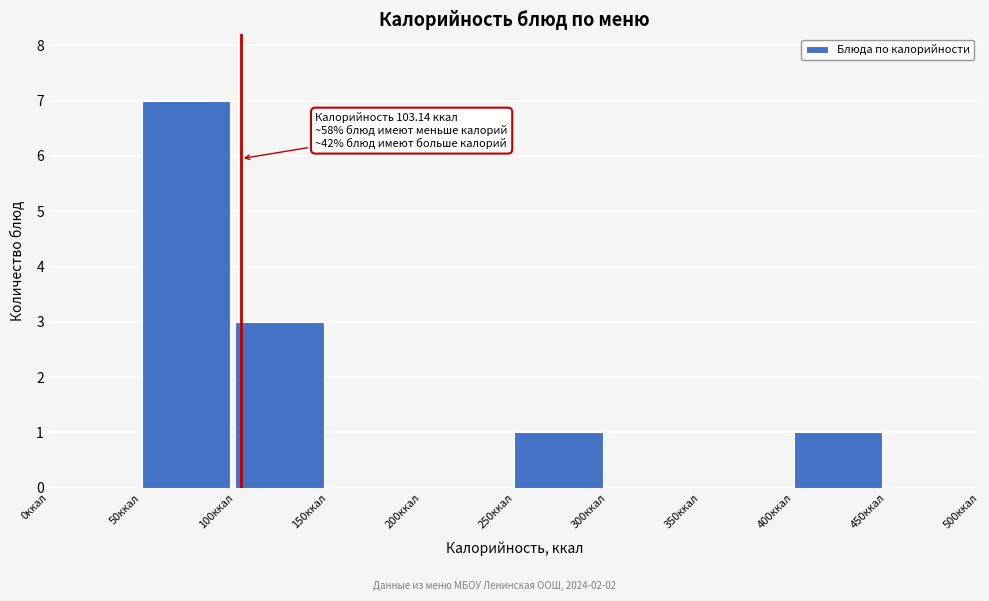

Over which range of the x-axis is the bar tallest?

50 to 100